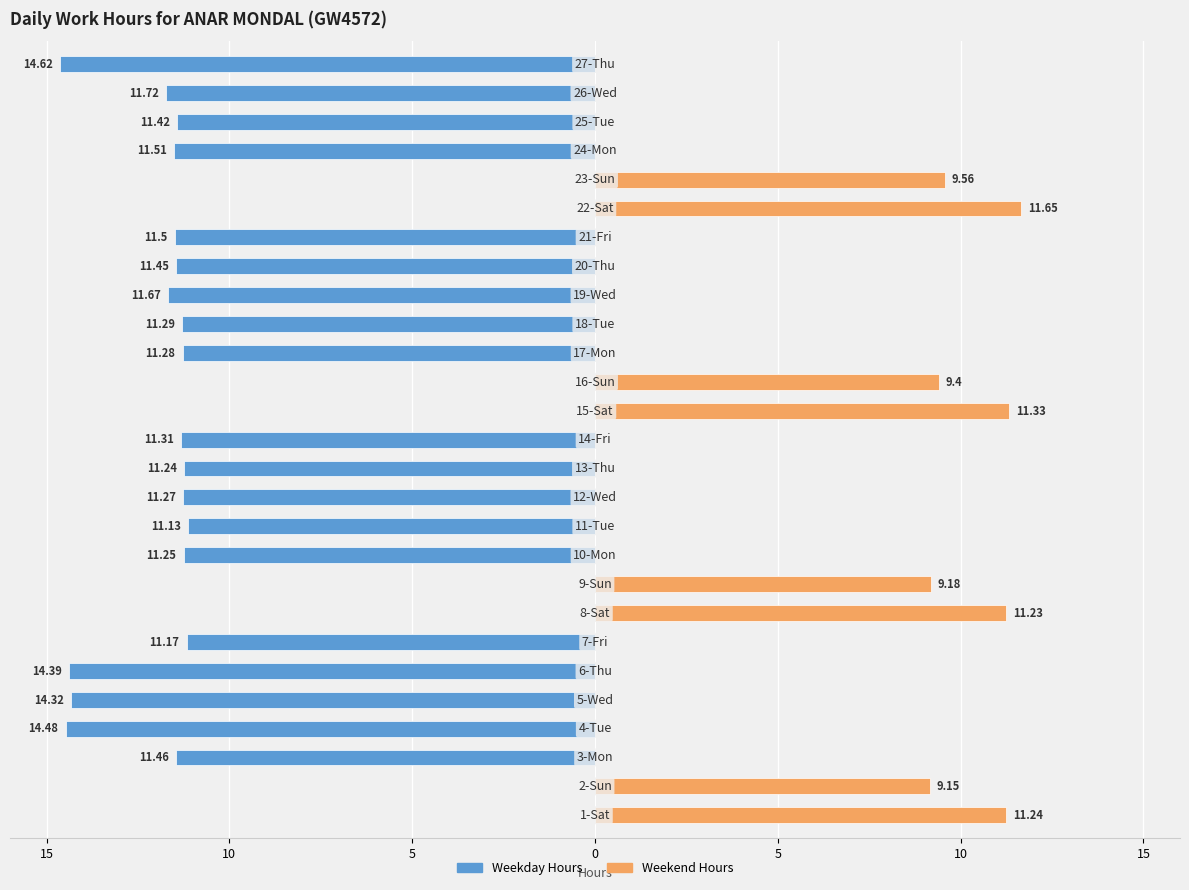

What is the difference between the highest and lowest values at 7?

11.2